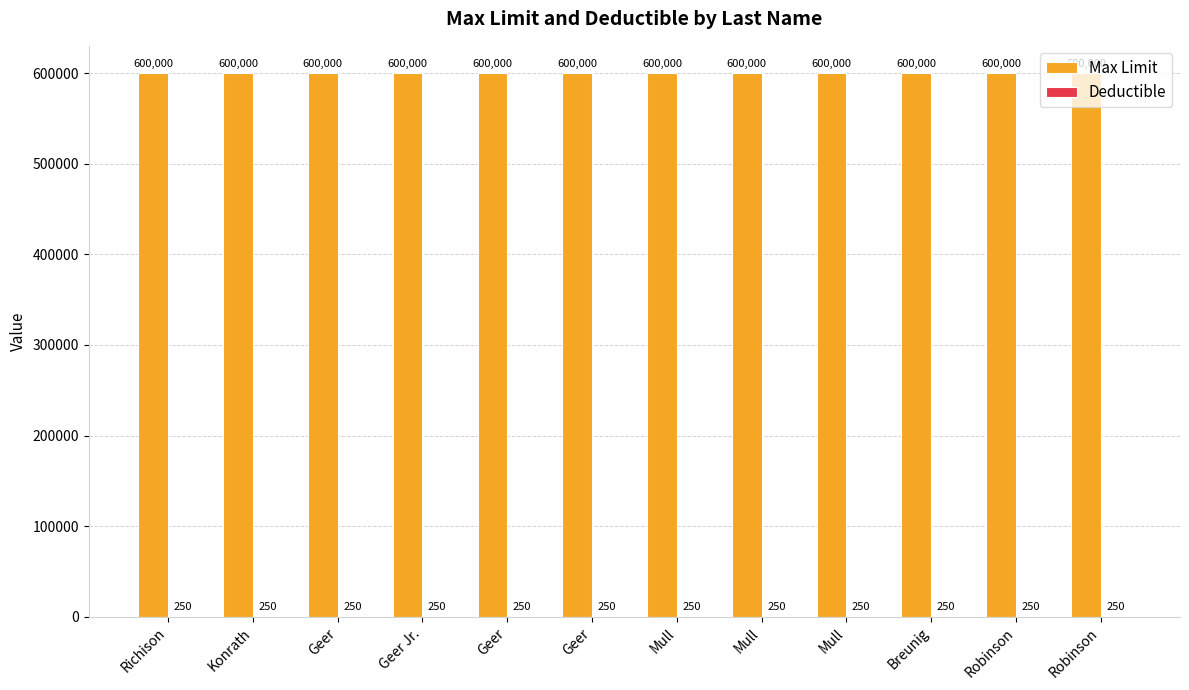

The value of Max Limit at Mull is 600000. True or false?

True